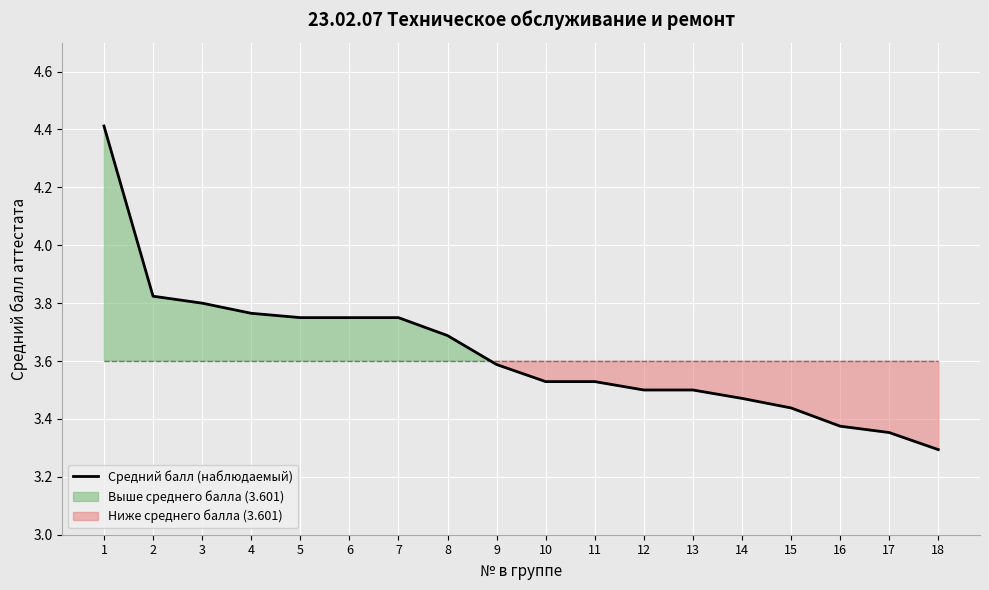

Reading left to right, what are all the values shown in this chart?

4.4	3.8	3.8	3.8	3.8	3.8	3.8	3.7	3.6	3.5	3.5	3.5	3.5	3.5	3.4	3.4	3.4	3.3